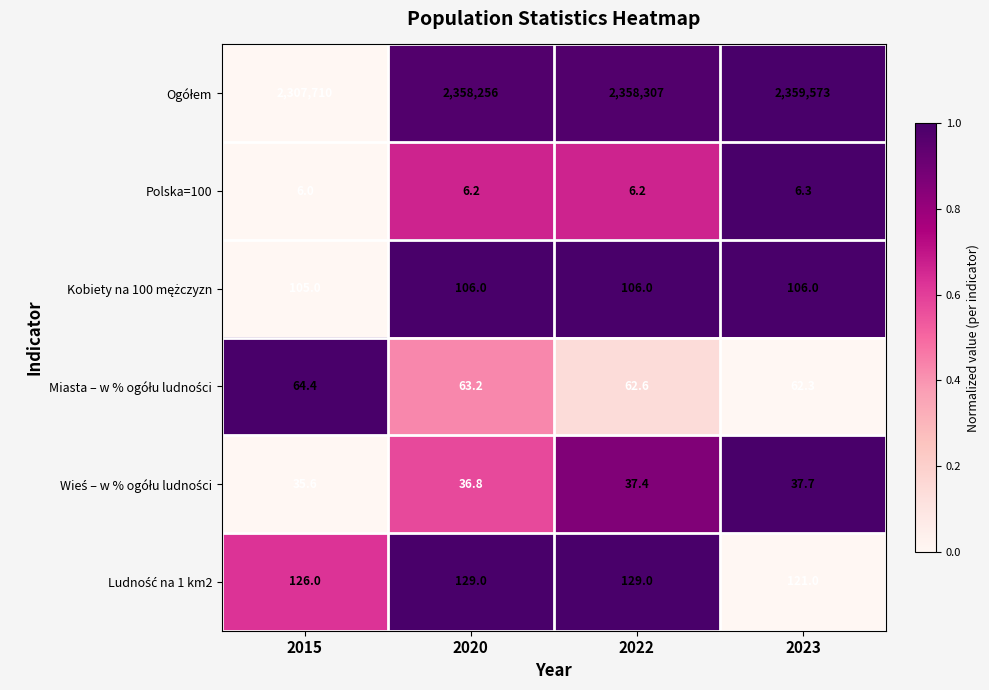

Which category has the highest value across all series?

2023